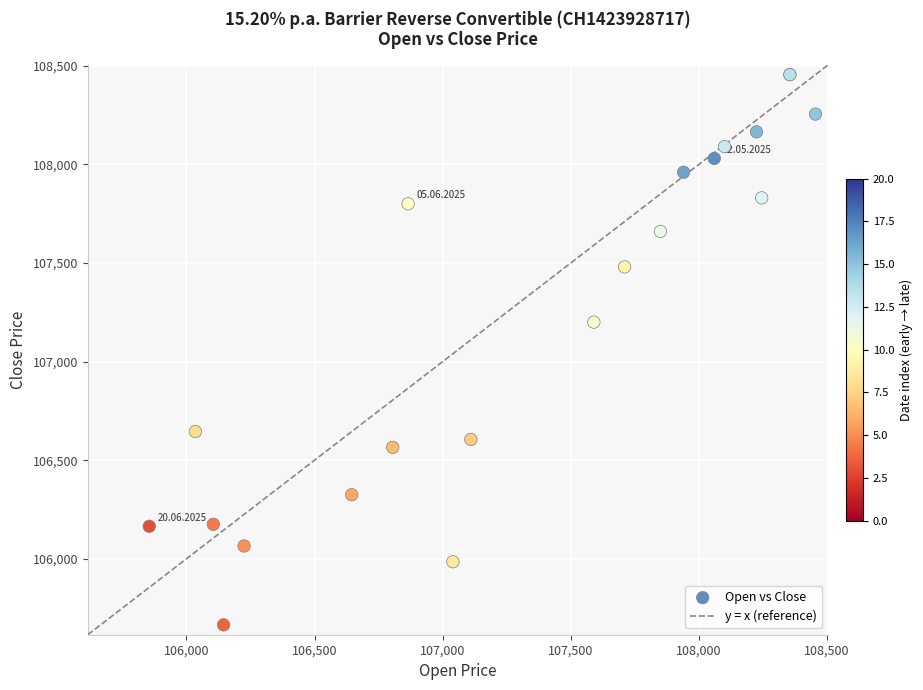

What Y value in the scatter plot is closest to 107060?

107200